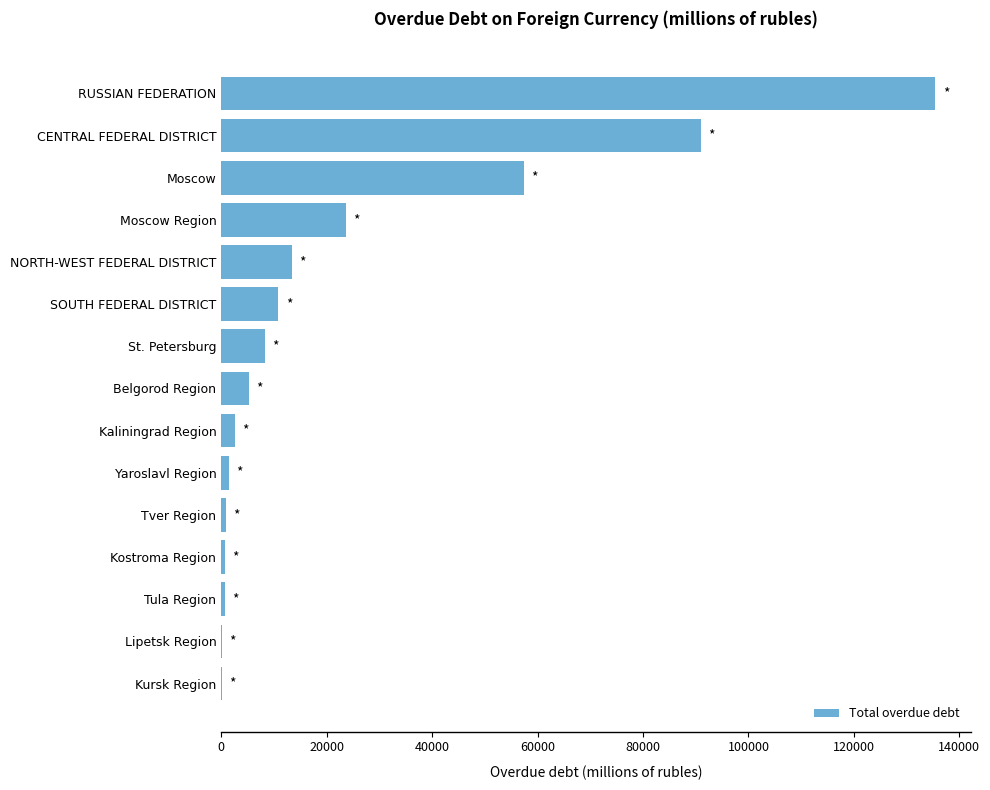

What is the greatest value displayed?

135463